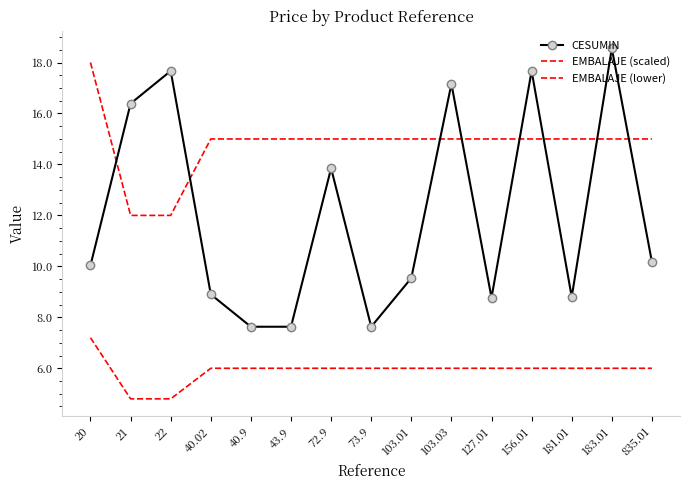

At which category does the chart reach its peak across all series?

183.01